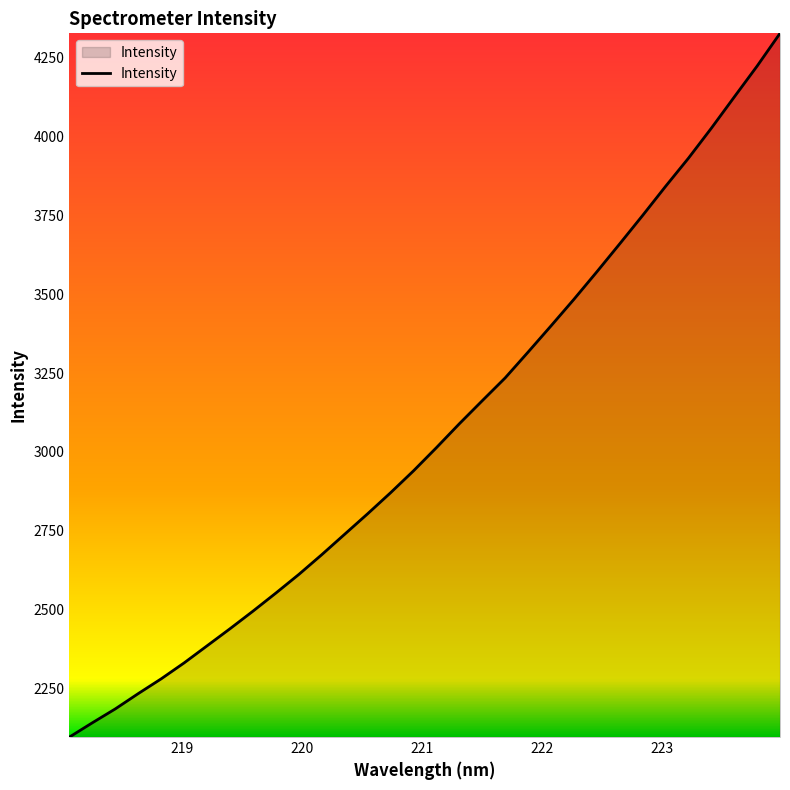

What is the difference between the maximum and minimum values?

2232.5